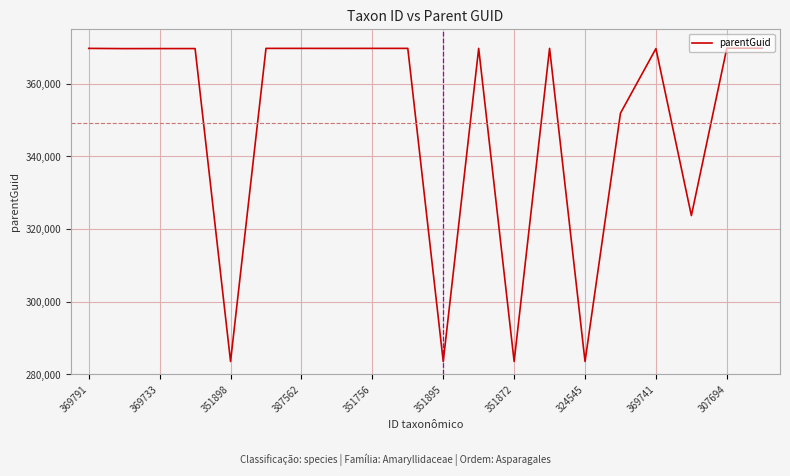

What is the difference between the maximum and minimum values?

86227